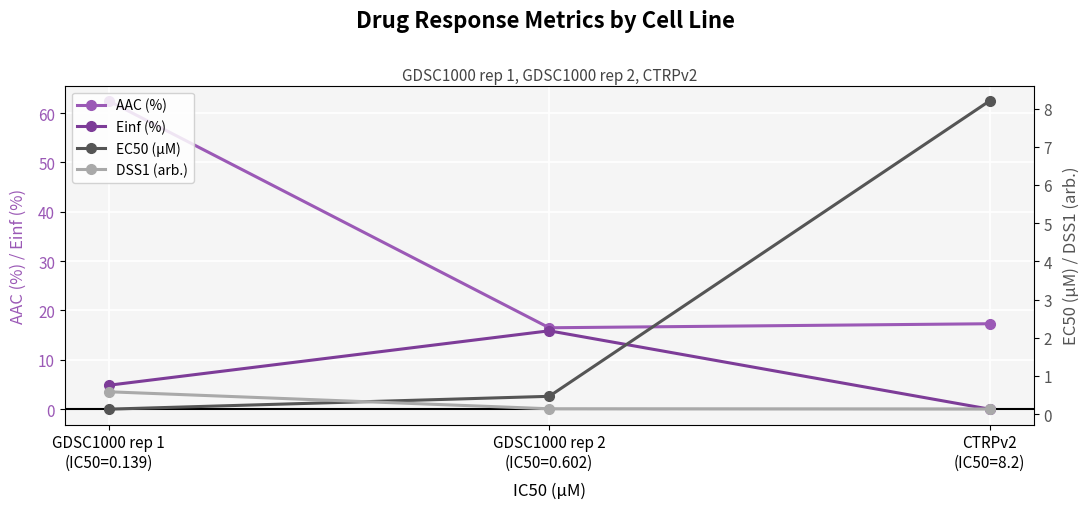

Which series has the widest spread of values?

AAC (%)